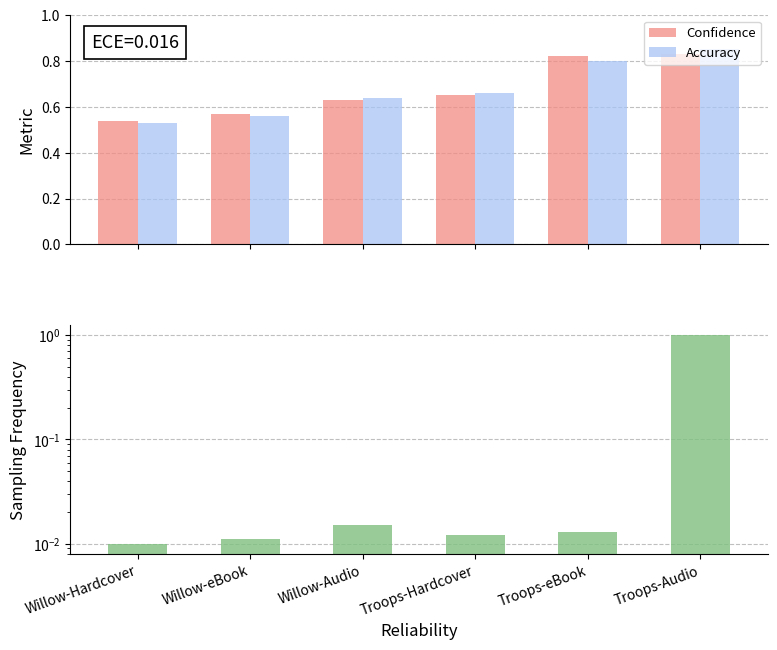

How many Confidence values are between 0 and 1?

6